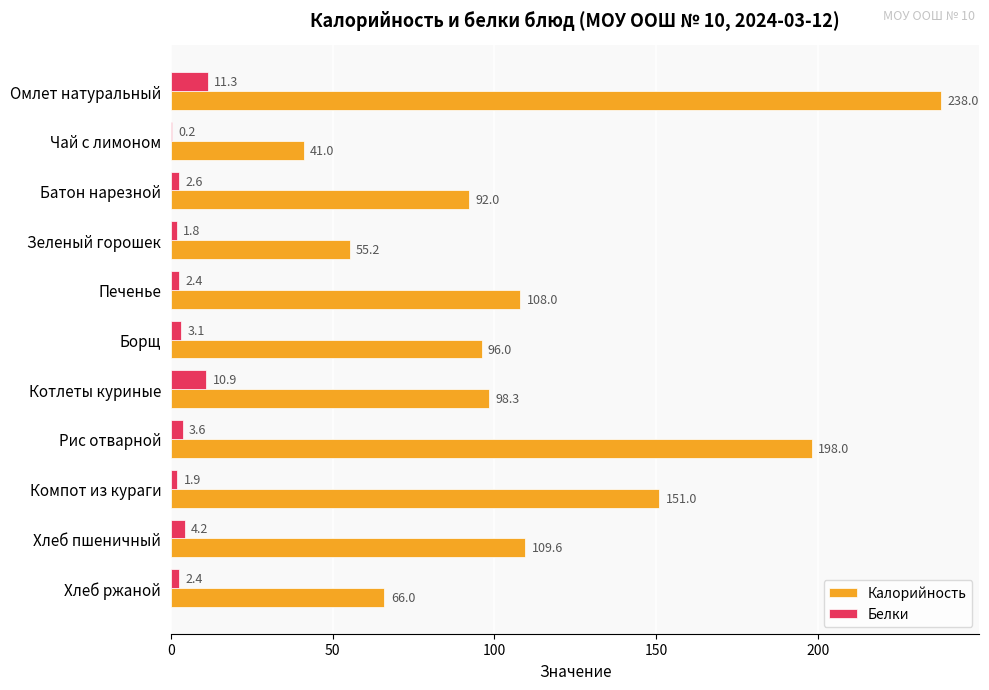

What is the maximum value for Белки?

11.3